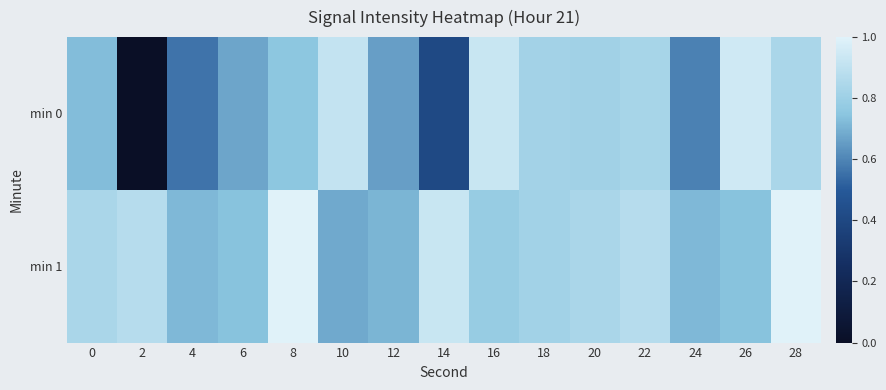

Between 0 and 16, which series saw the biggest shift?

min 0